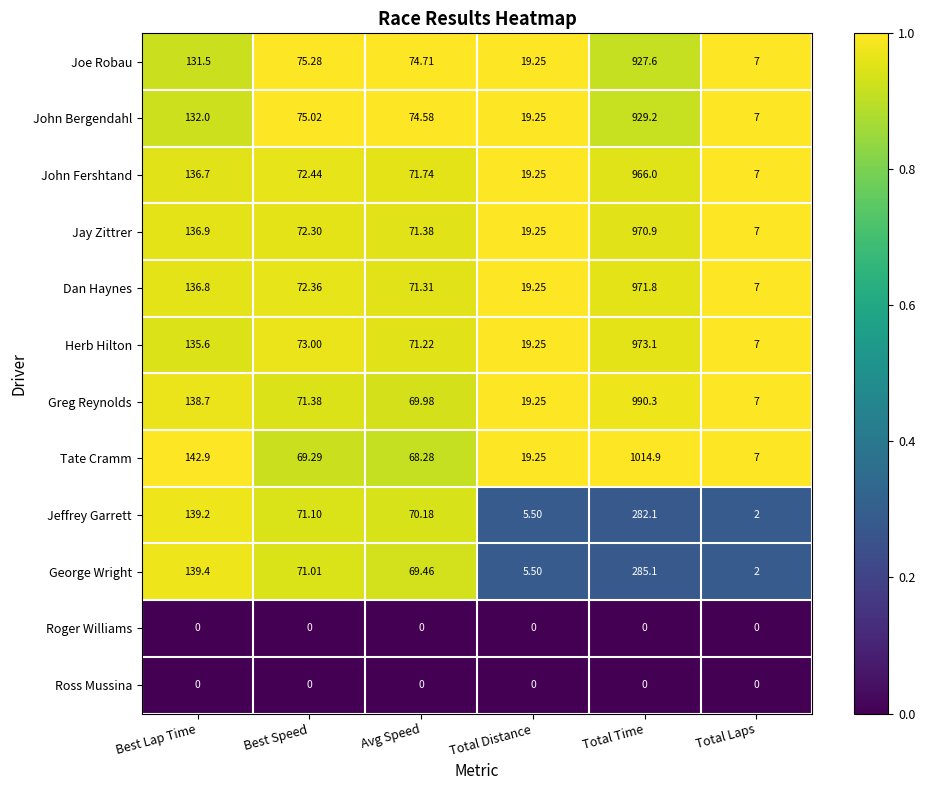

Where is Jeffrey Garrett nearest to the value 142?

Best Lap Time